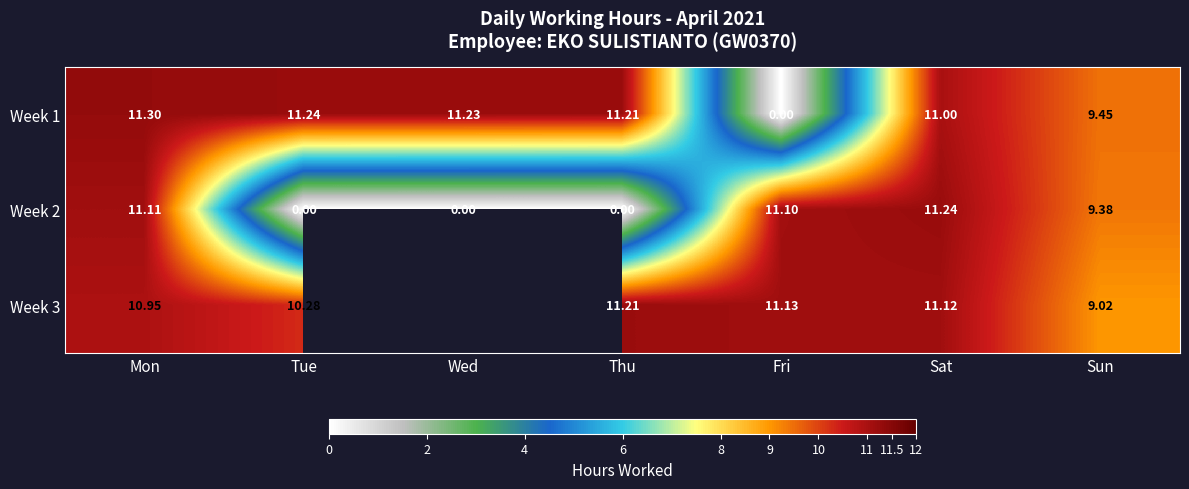

At which label is Week 2 closest to 5?

Sun